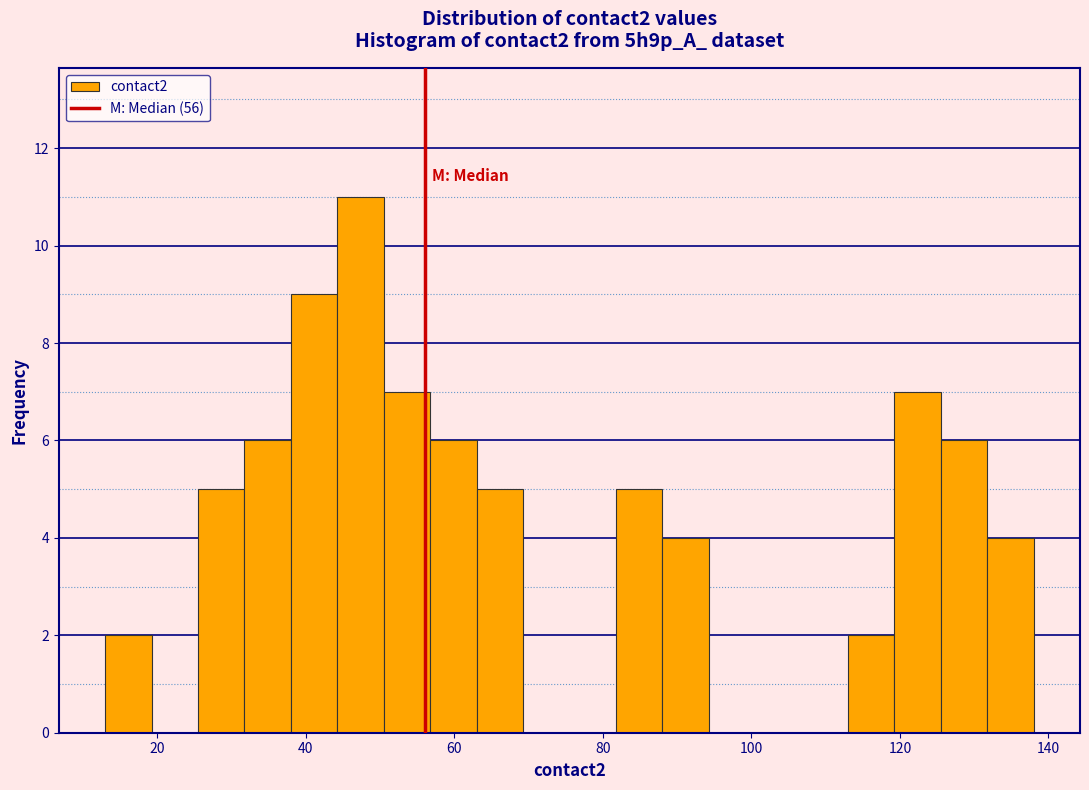

Read against the x-axis, roughly where is the centre of the tallest bar?

48